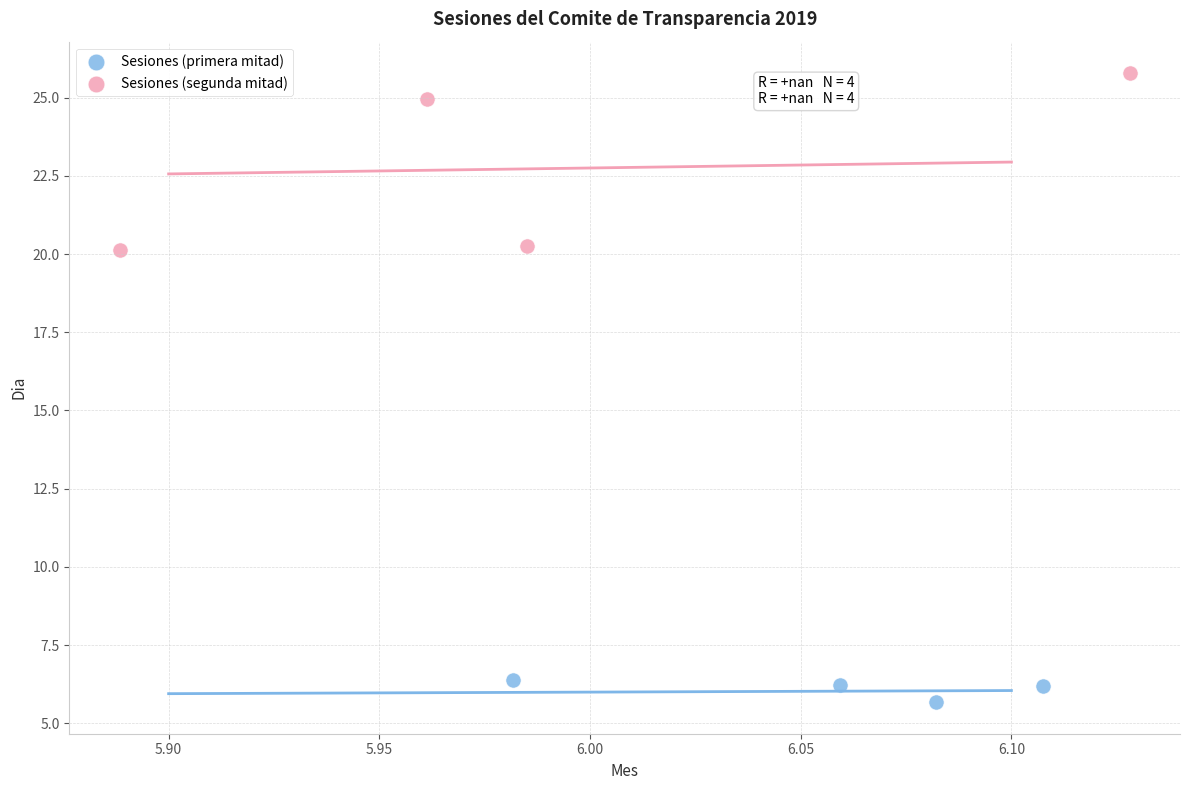

Which series contains the lowest Y value?

Sesiones (primera mitad)